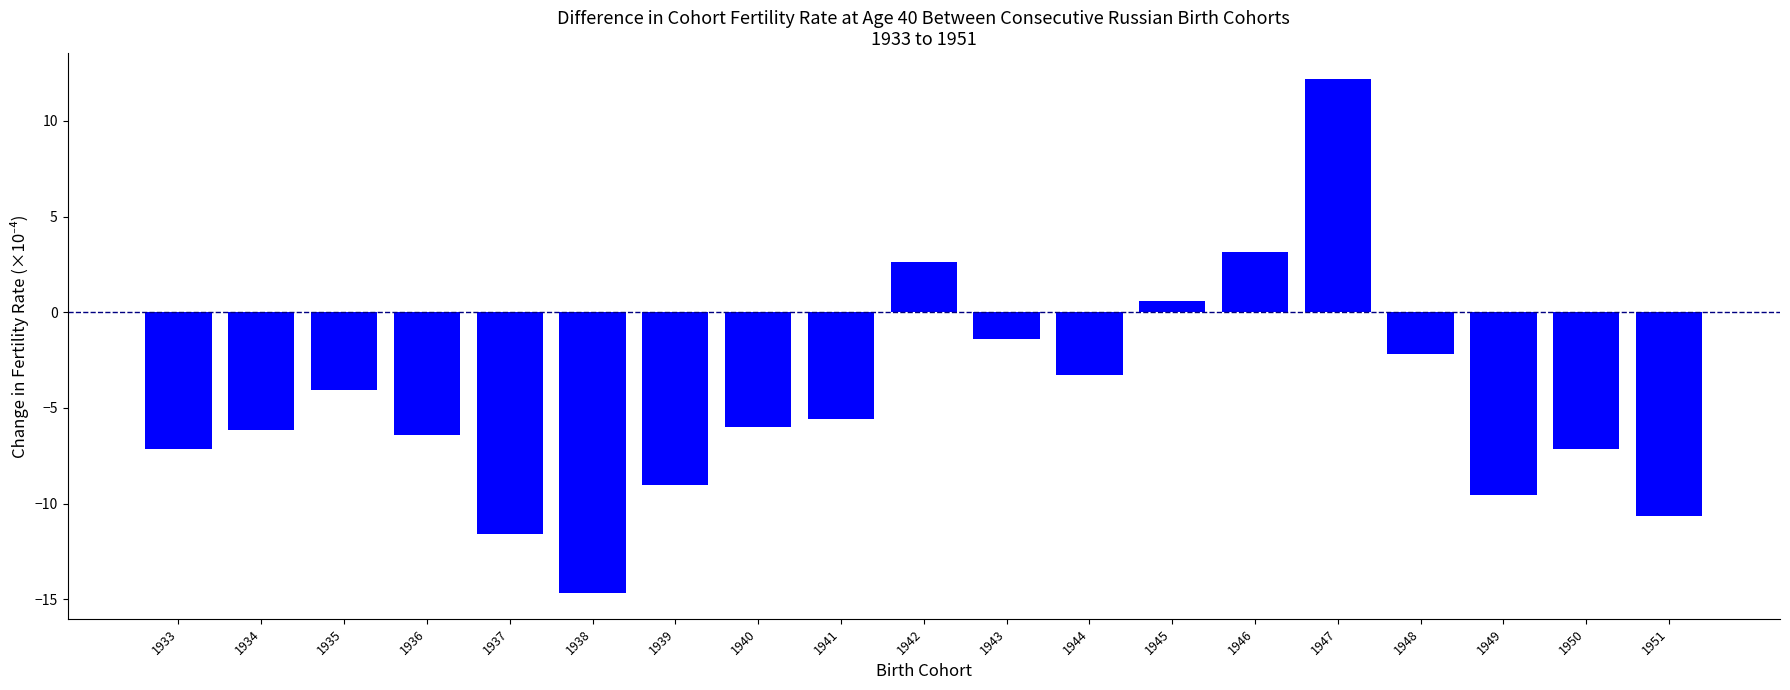

The chart shows a value of 4.6 at 1946. True or false?

False